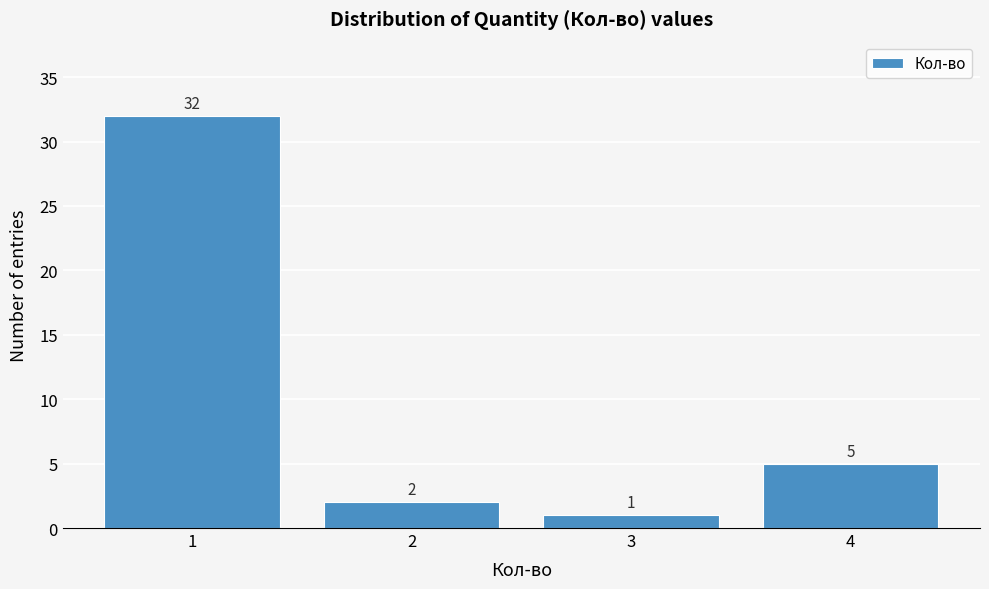

Which range on the x-axis has the tallest bar?

0.5 to 1.5